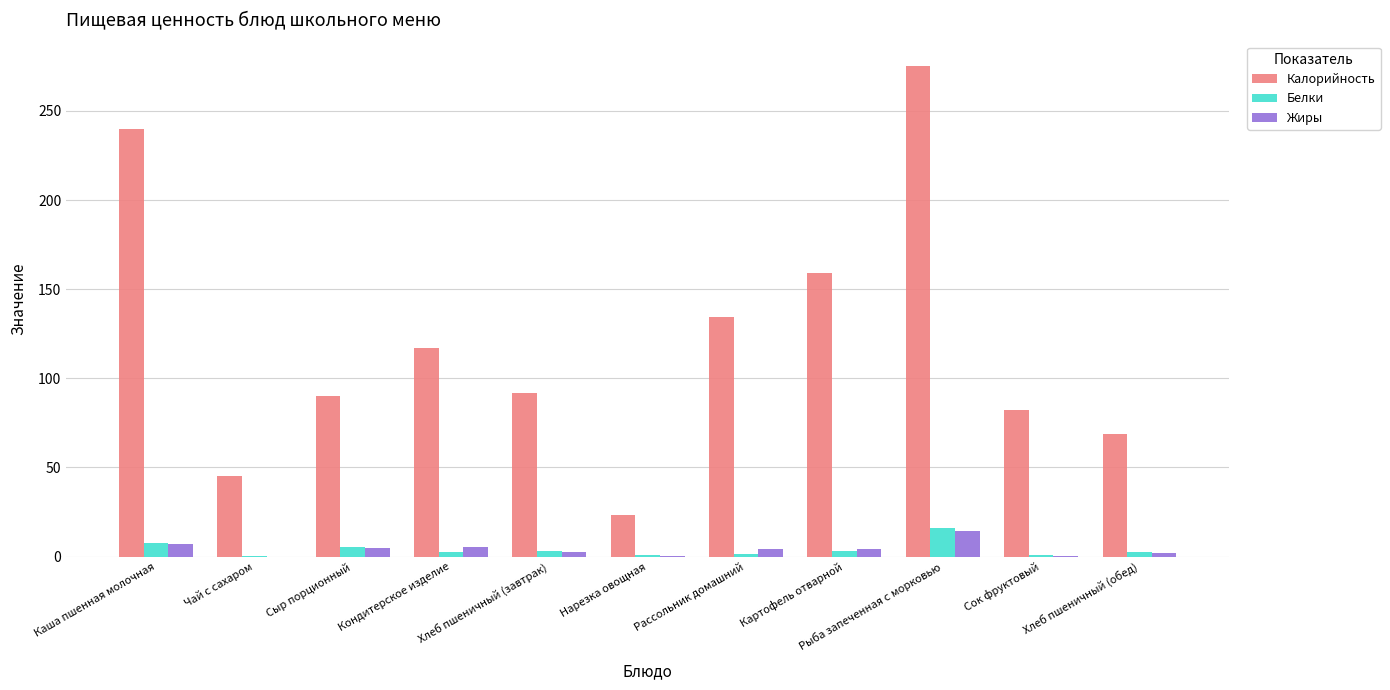

Count the number of data series in this chart.

3